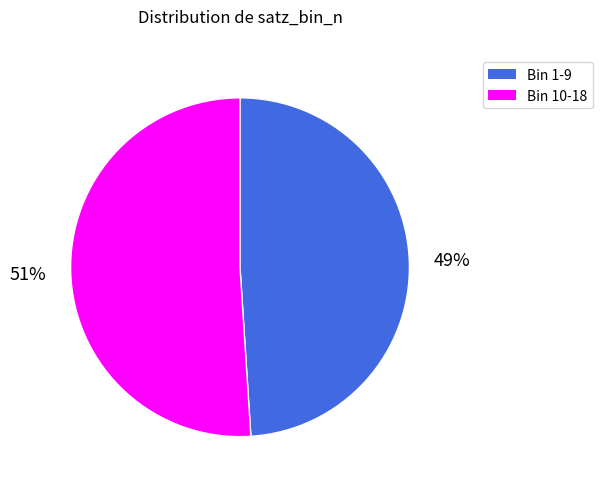

To the nearest percent, what is the average slice percentage?

50%